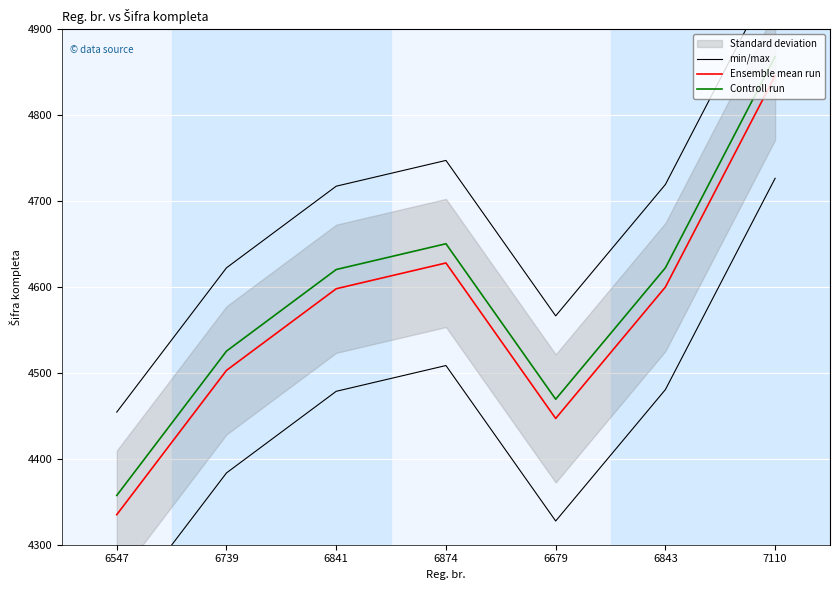

True or false: Ensemble mean run and min/max cross at least once.

False